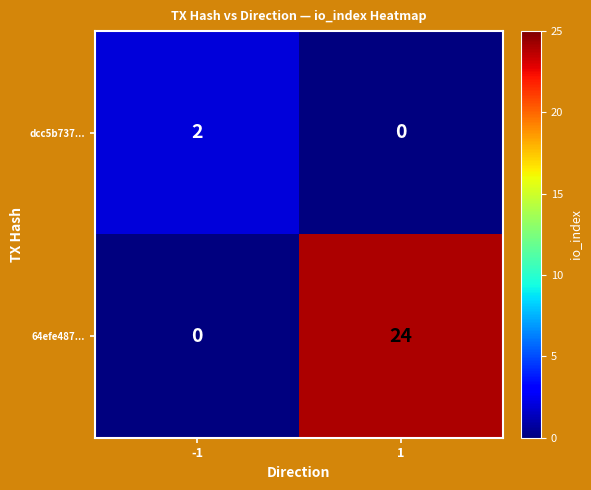

What is the spread (max minus min) of values at 1?

24